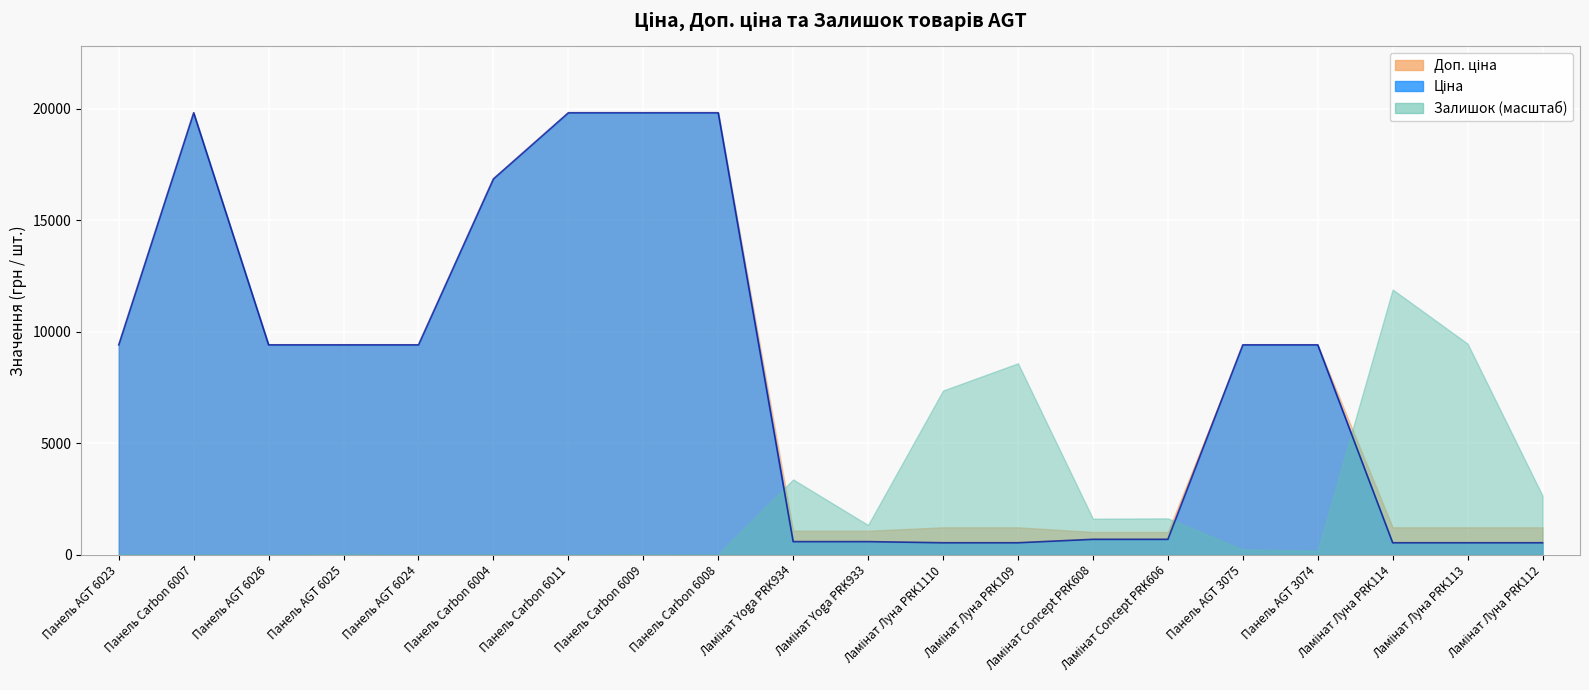

The value of Залишок at Панель AGT 3075 is 10.4. True or false?

False